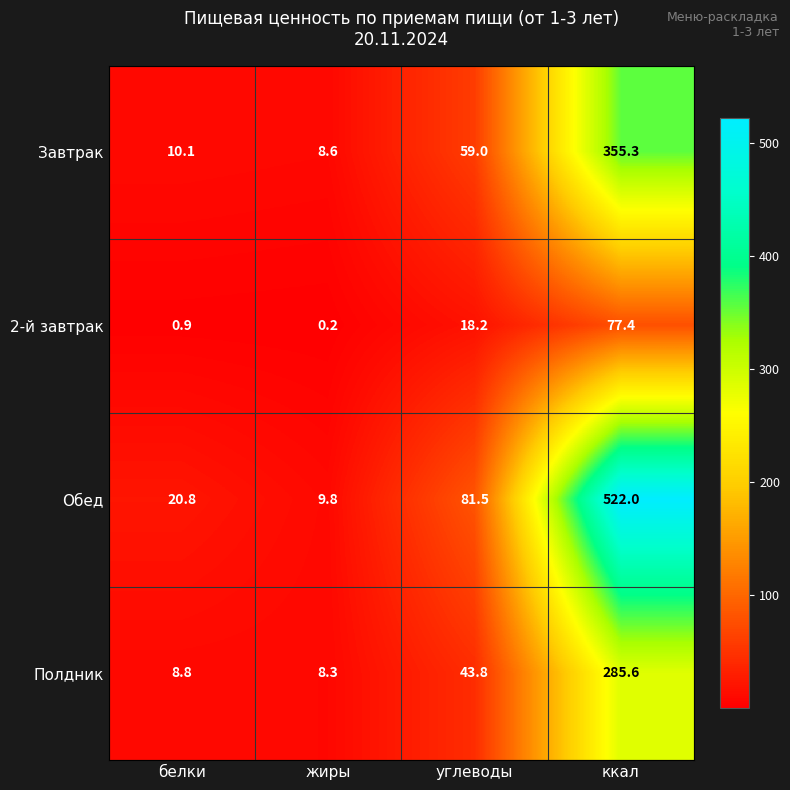

The value of Обед at жиры is 9.8. True or false?

True